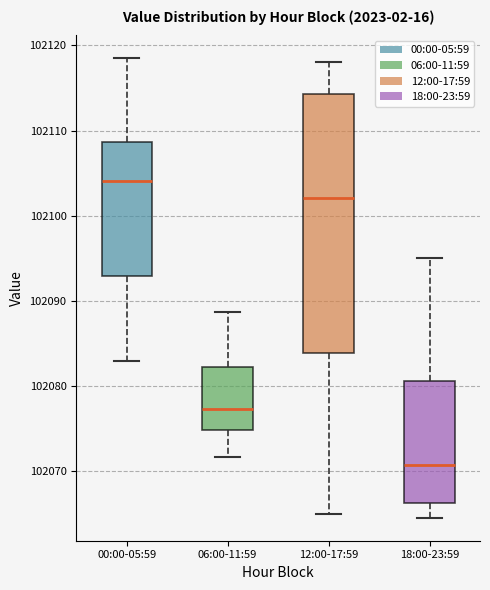

Reading left to right, read every box against the y-axis: the position of its median line, the range the box covers, and the ends of its whiskers. The values are not printed on the chart, so give them approximately, as read against the axis.

00:00-05:59: median 102104, box 102093 to 102109, whiskers 102083 to 102118
06:00-11:59: median 102077, box 102075 to 102082, whiskers 102072 to 102089
12:00-17:59: median 102102, box 102084 to 102114, whiskers 102065 to 102118
18:00-23:59: median 102071, box 102066 to 102081, whiskers 102065 to 102095